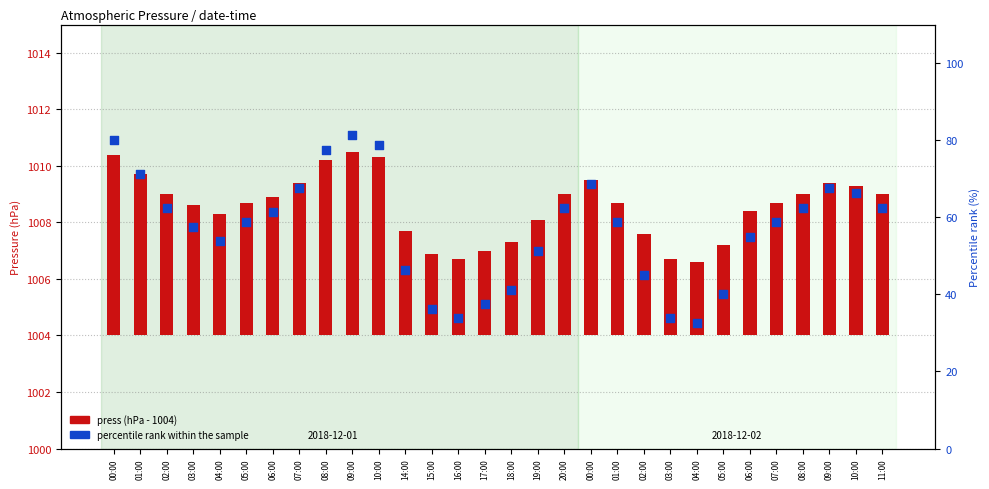

Which series has the largest total across all categories?

percentile rank within the sample